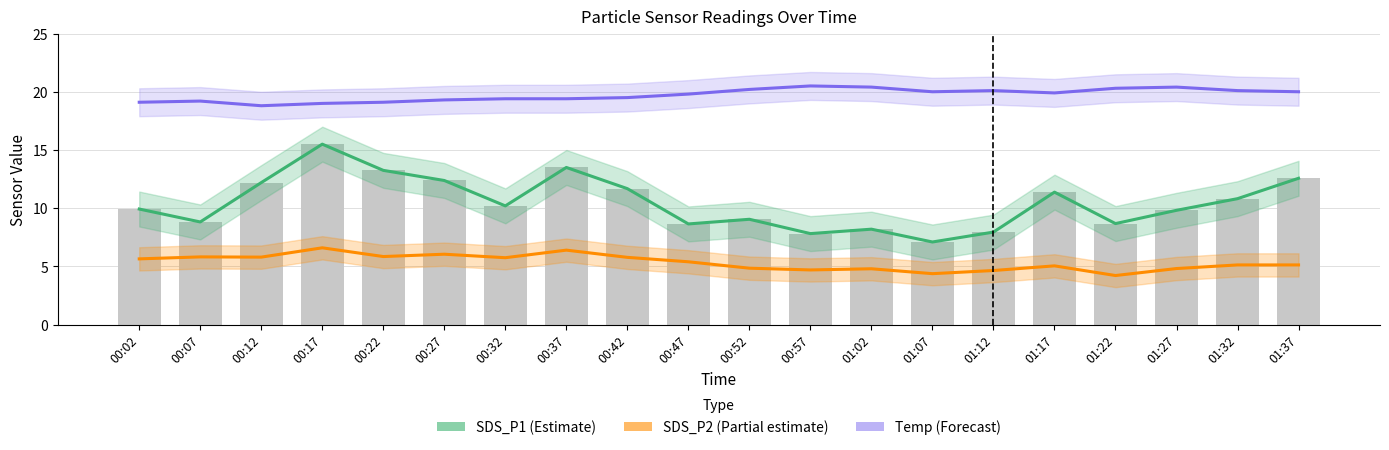

Is it true that Temp (Forecast) equals 20.4 at 01:27?

True